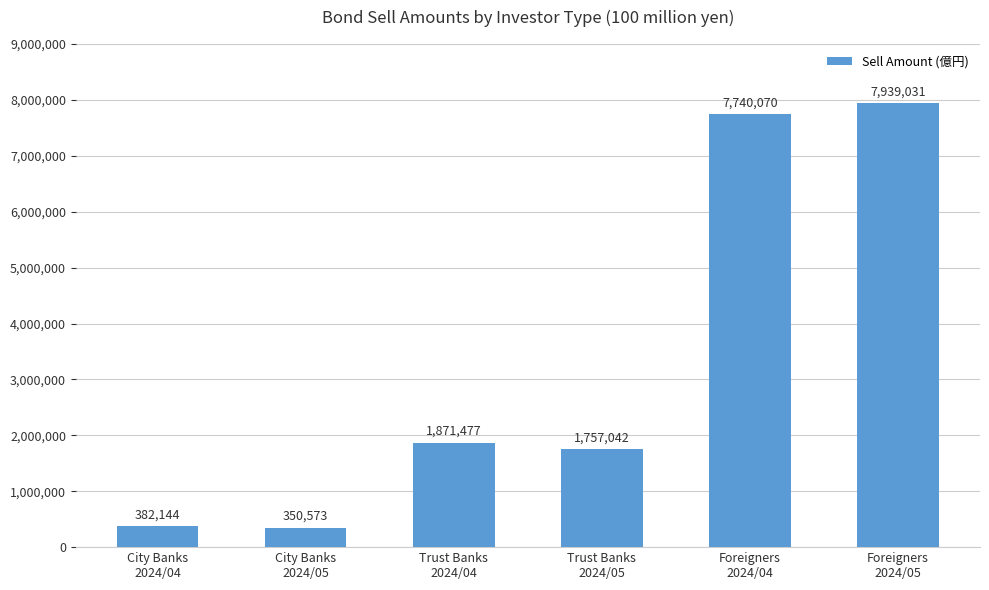

Which has a higher value, Trust Banks
2024/05 or Trust Banks
2024/04?

Trust Banks
2024/04